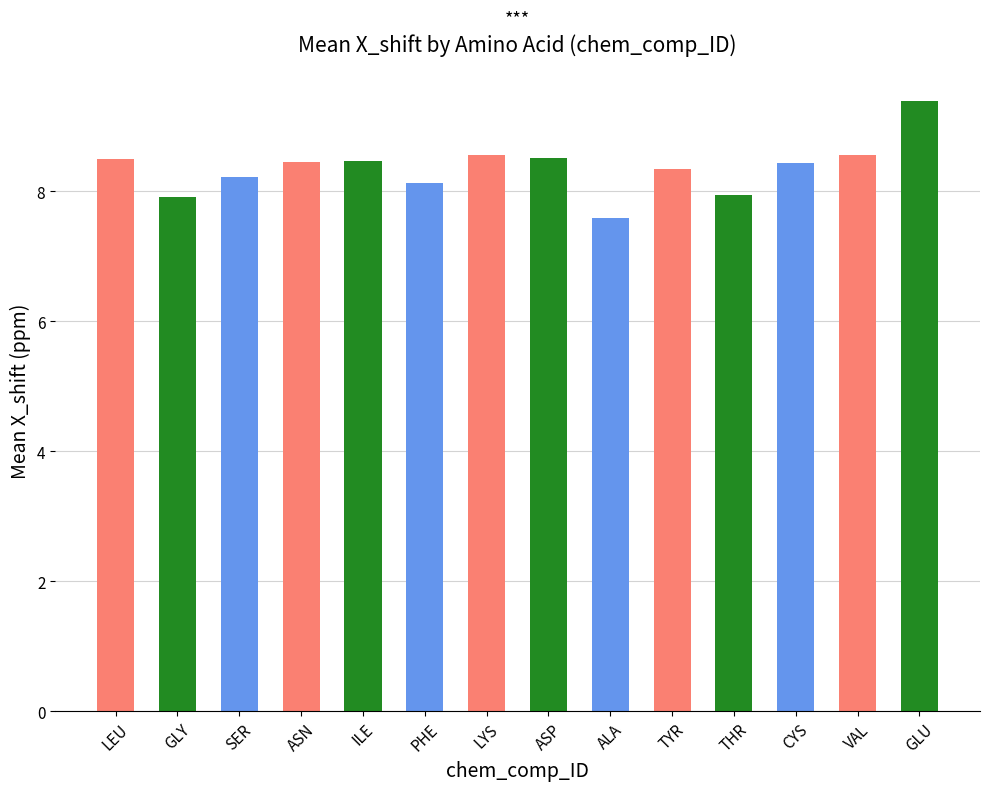

At which category does the chart reach its minimum across all series?

ALA